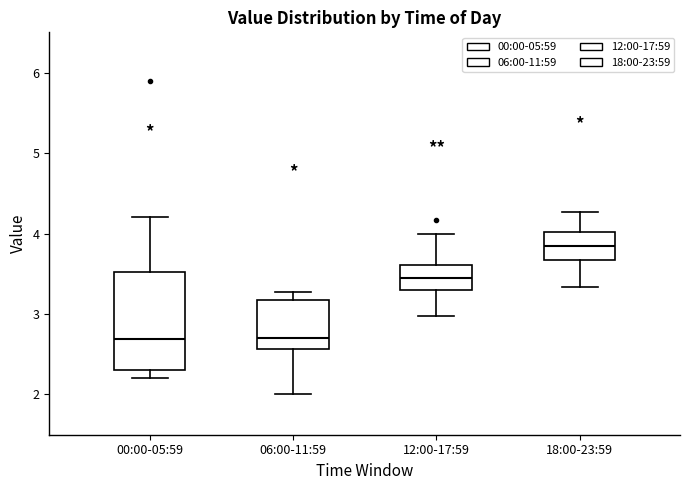

Reading left to right, transcribe this box plot: for each box, give where its median line is, the range the box spans, and where its two whiskers end, as read against the y-axis. The values are not printed on the chart, so give them approximately, as read against the axis.

00:00-05:59: median 2.7, box 2.3 to 3.5, whiskers 2.2 to 4.2
06:00-11:59: median 2.7, box 2.6 to 3.2, whiskers 2.0 to 3.3
12:00-17:59: median 3.5, box 3.3 to 3.6, whiskers 3.0 to 4.0
18:00-23:59: median 3.9, box 3.7 to 4.0, whiskers 3.3 to 4.3